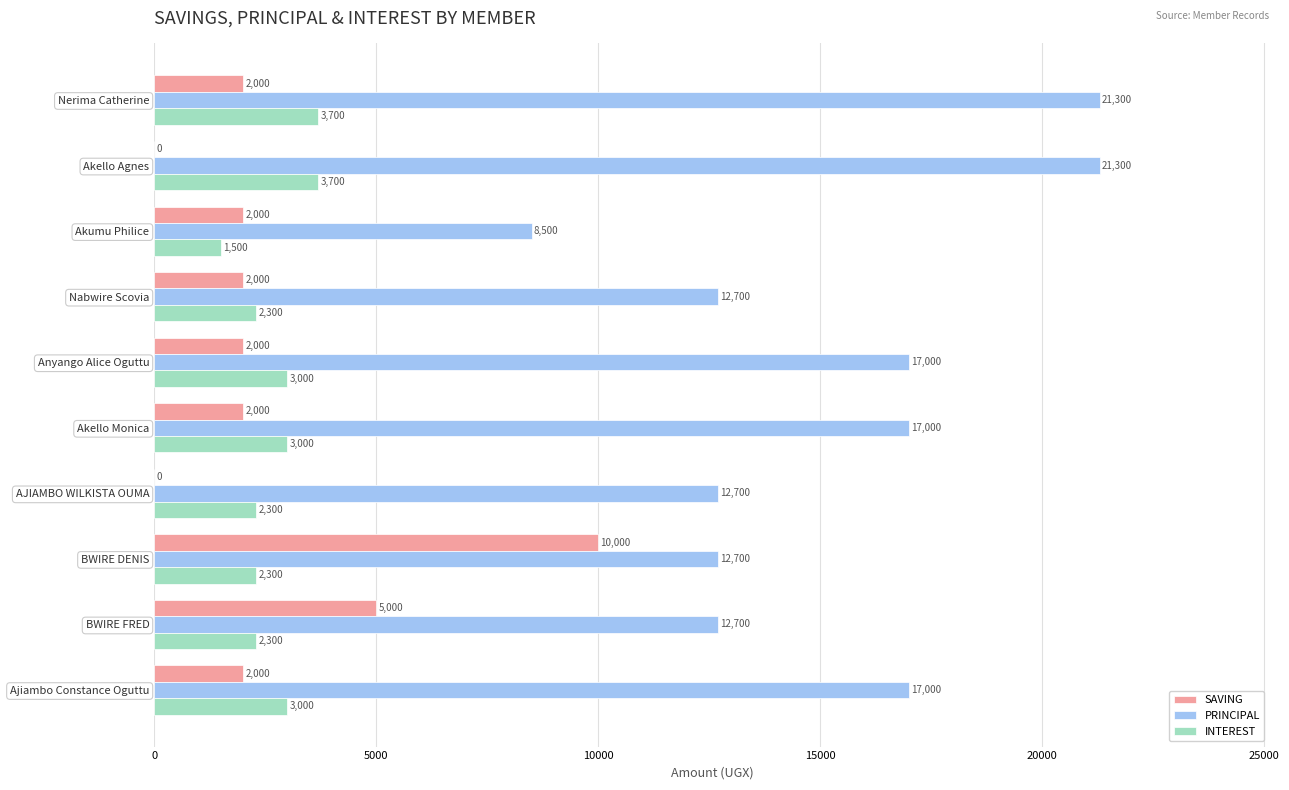

What is the greatest value displayed?

21300